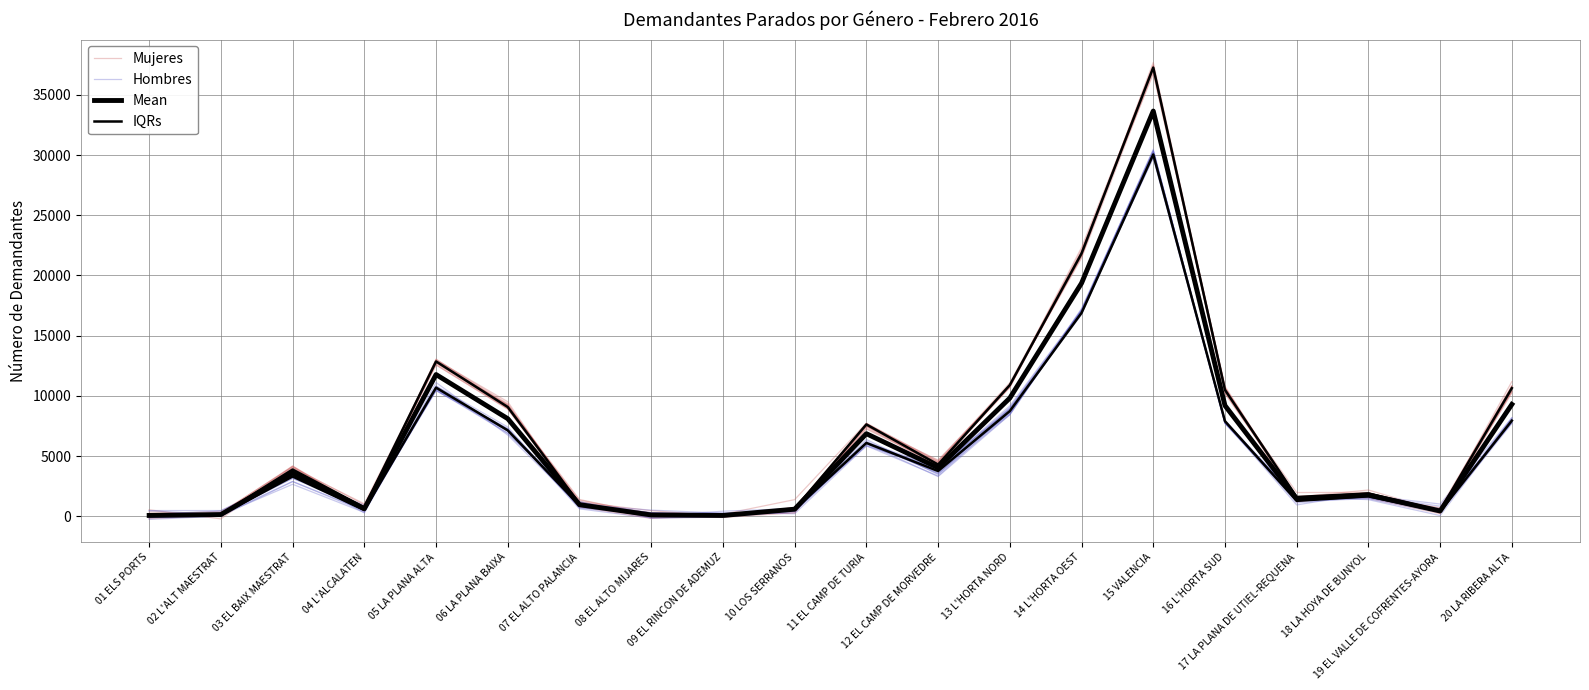

Which category has the highest value in the Mujeres series?

15 VALENCIA